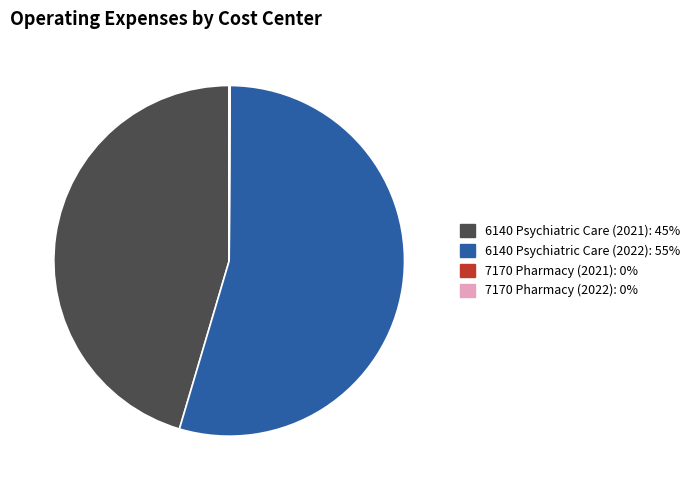

The 6140 Psychiatric Care (2022) slice represents 55% of the pie. True or false?

True